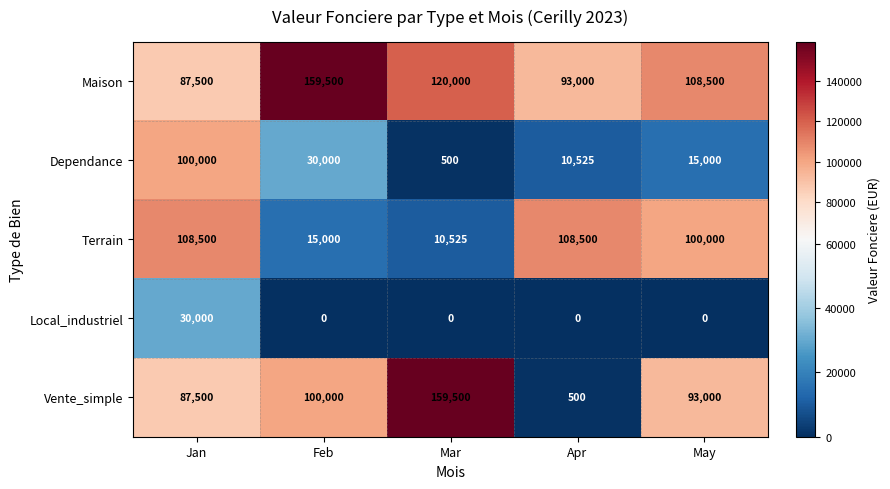

Between Jan and Feb, which series saw the biggest shift?

Terrain